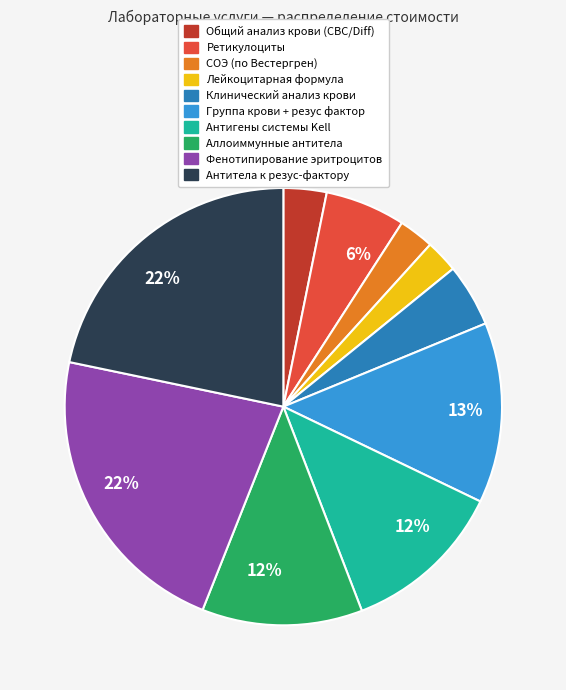

How many slices are in this pie chart?

10